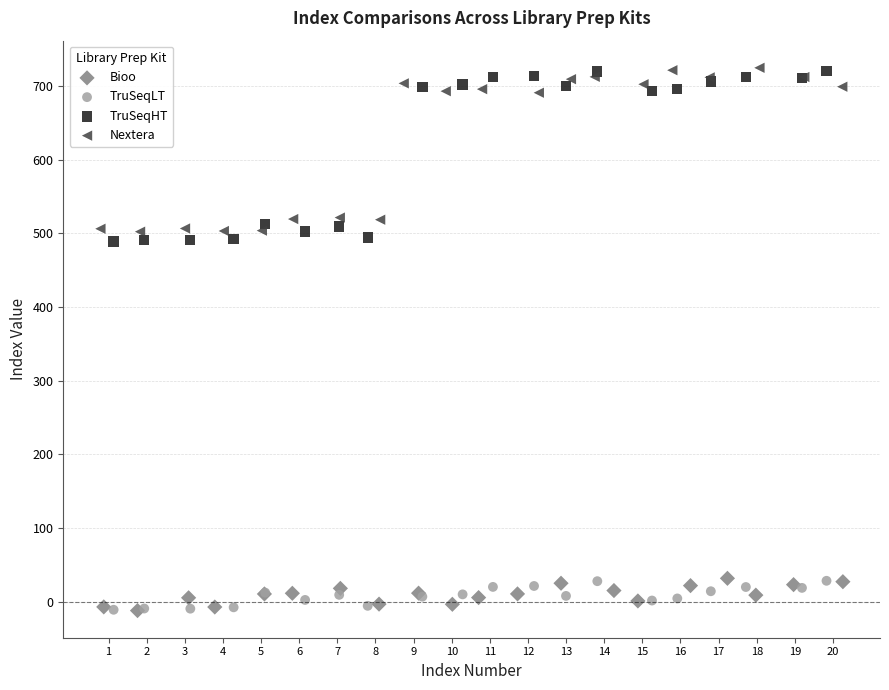

What are all the series names shown in the legend?

Bioo, TruSeqLT, TruSeqHT, Nextera